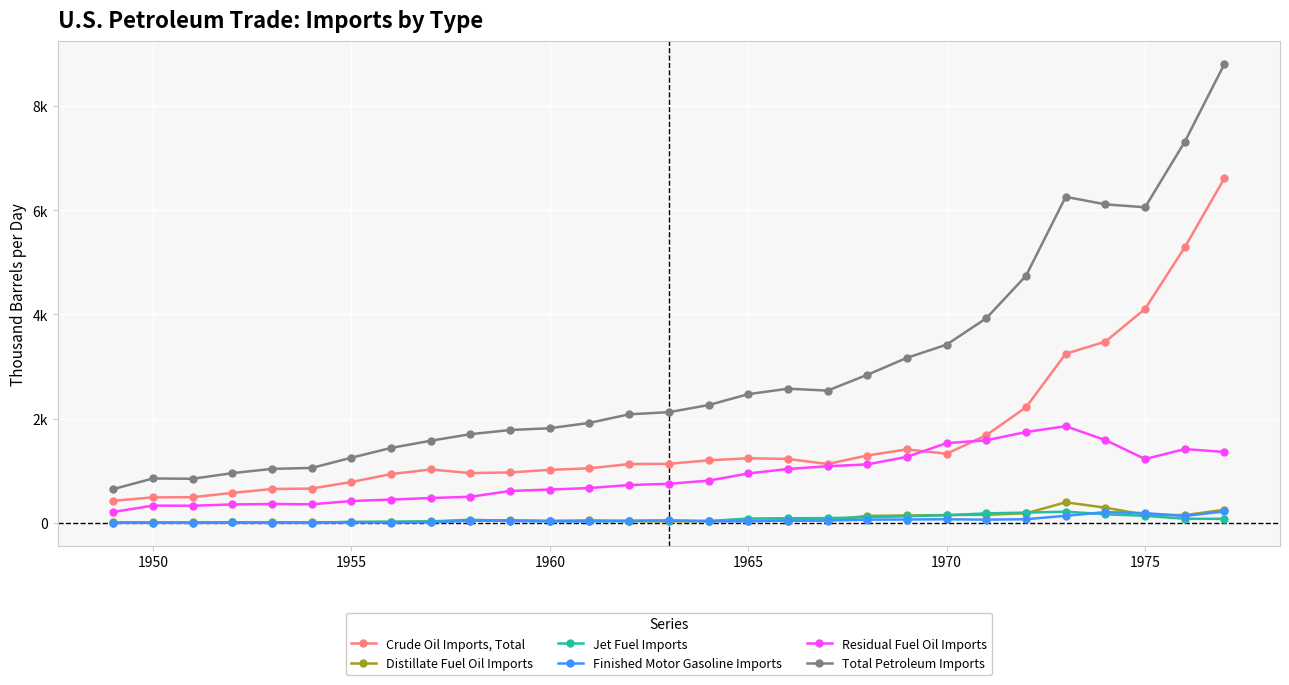

Does the chart have visible grid lines?

Yes